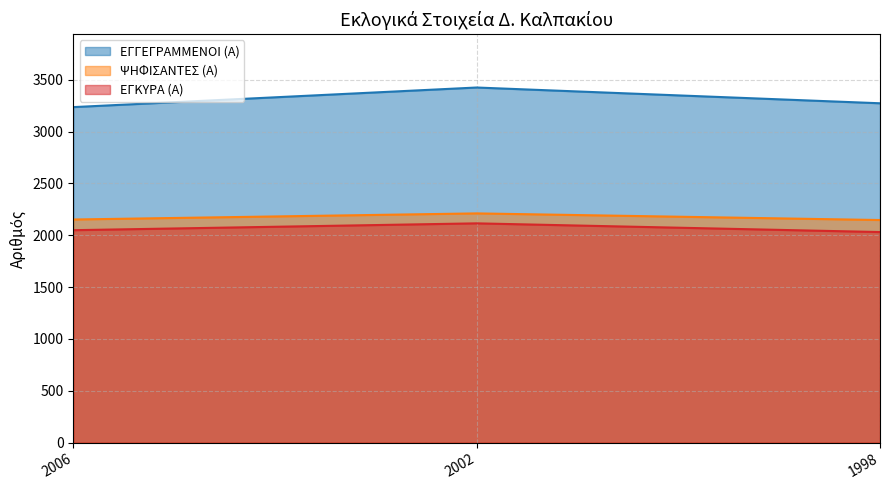

Which category has the highest value in the ΕΓΓΕΓΡΑΜΜΕΝΟΙ (Α) series?

2002